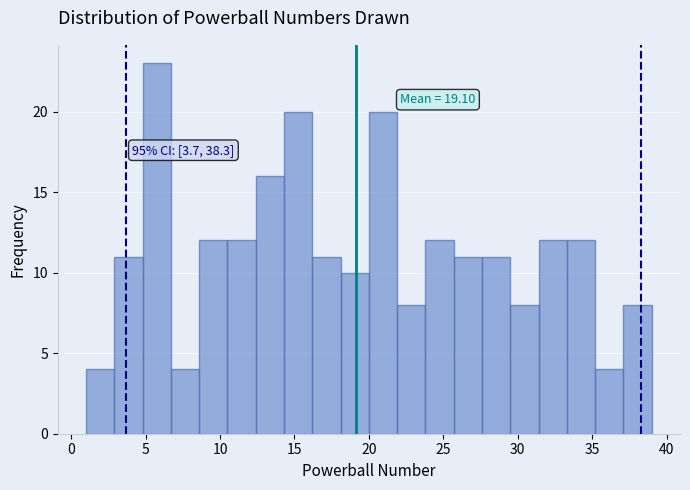

Around what value on the x-axis is the tallest bar? Give the approximate position of its centre, as read against the axis.

6.0